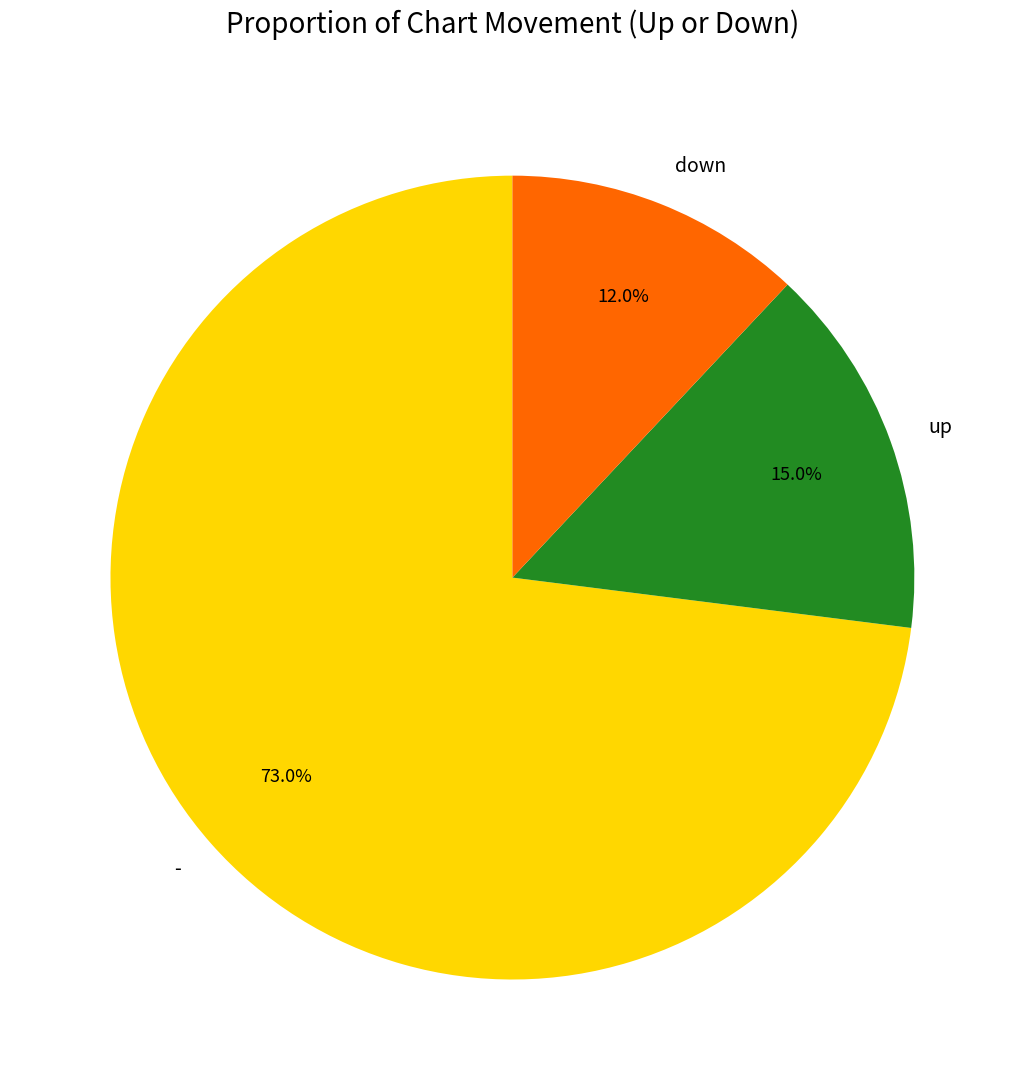

To the nearest percent, what portion does up represent?

15%